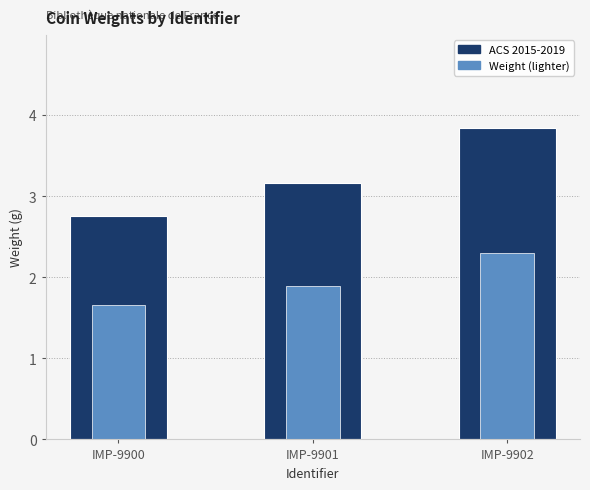

List the labels in order of value, largest first.

IMP-9902, IMP-9901, IMP-9900